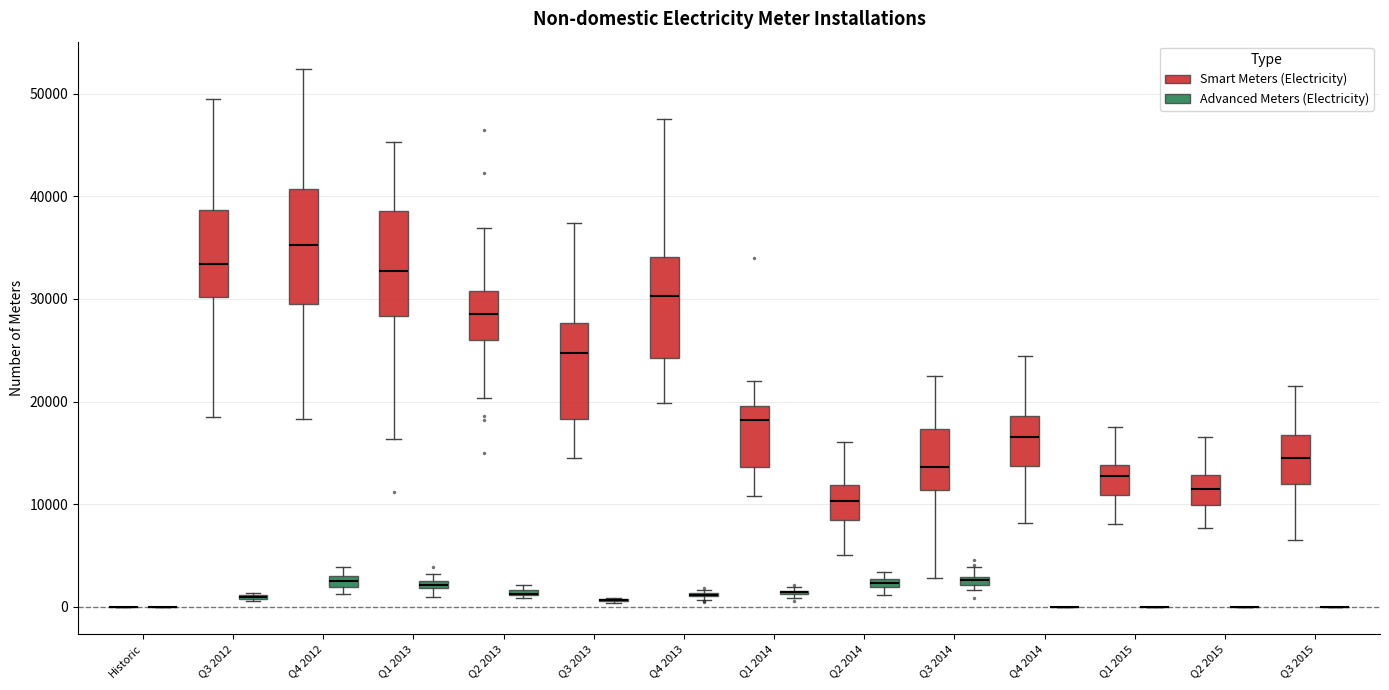

Where does the lower whisker of the box for Q3 2015 (Smart Meters (Electricity)) end on the y-axis? The values are not printed on the chart, so give them approximately, as read against the axis.

7000